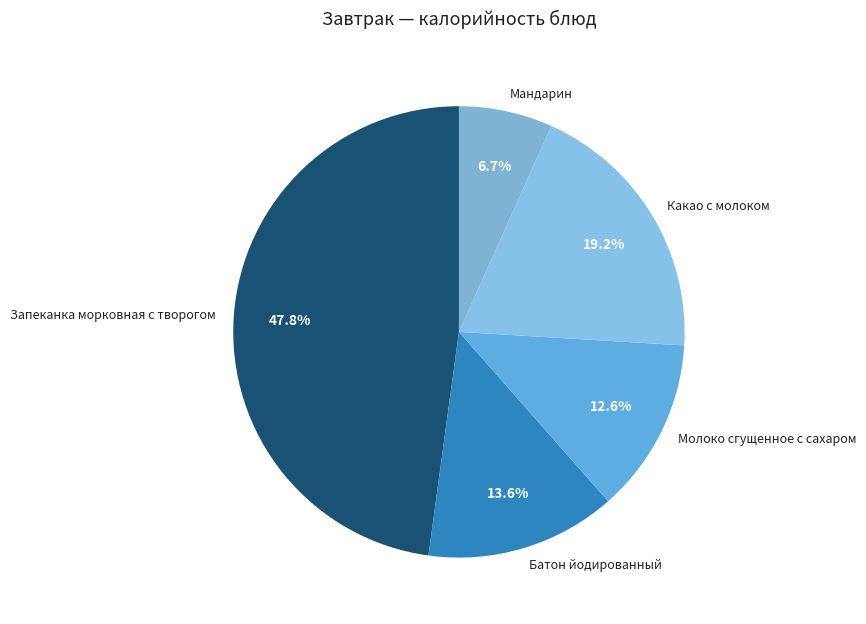

Is the sum of Какао с молоком and Запеканка морковная с творогом greater than half?

Yes